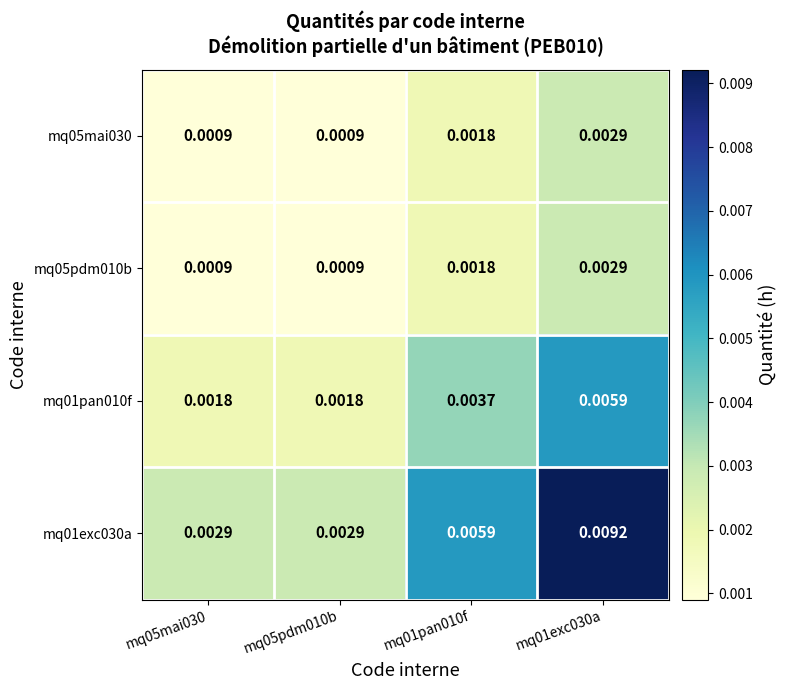

List the series in order of their peak value, highest first.

mq01exc030a, mq01pan010f, mq05mai030, mq05pdm010b